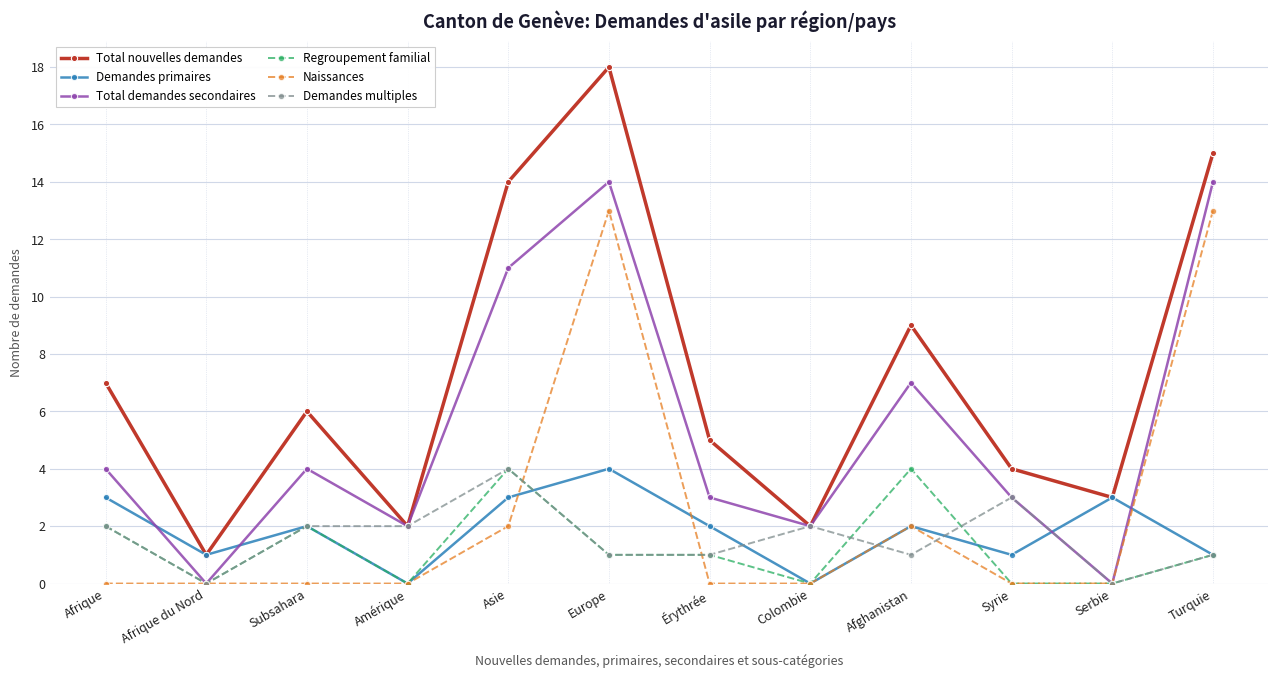

Where is the first local minimum for Demandes multiples?

Afrique du Nord